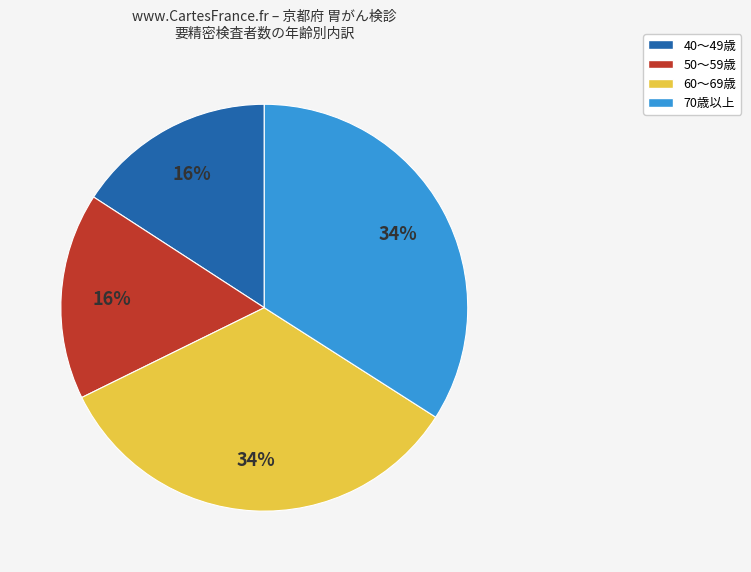

How many segments does this pie chart have?

4